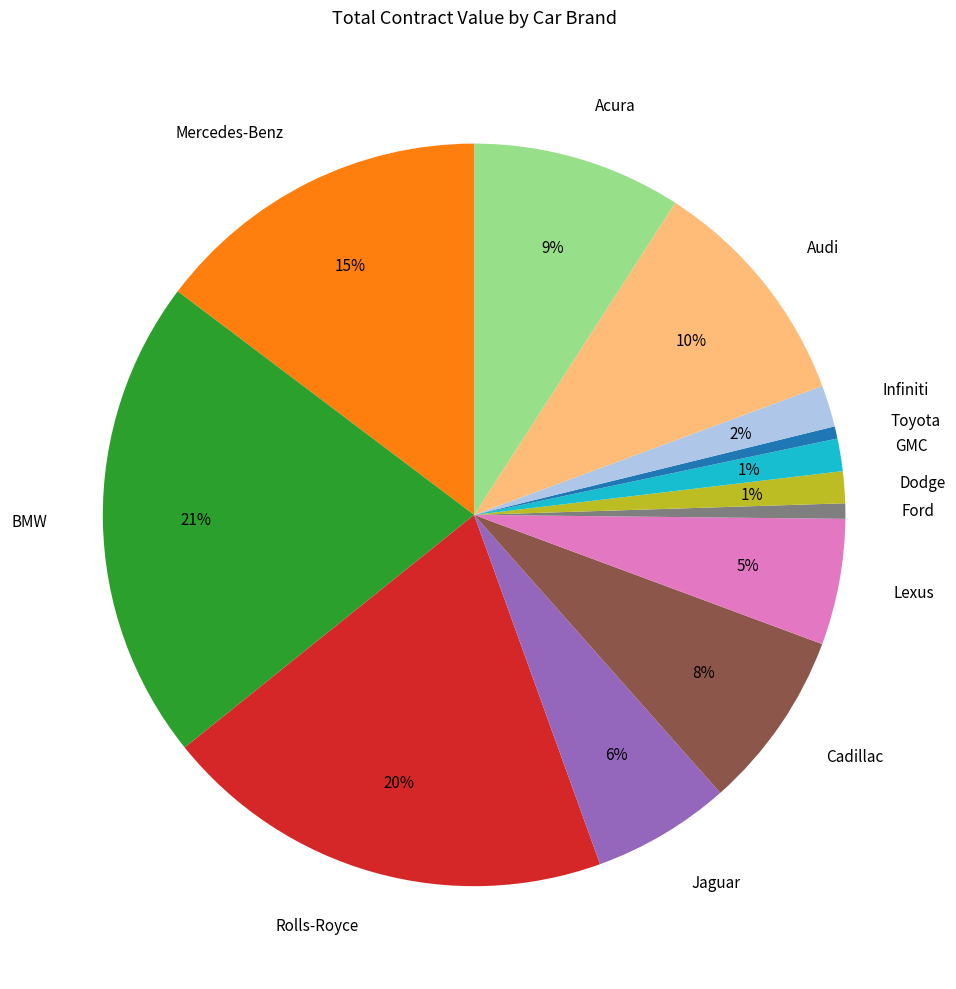

Does Dodge account for over 50% of the chart?

No